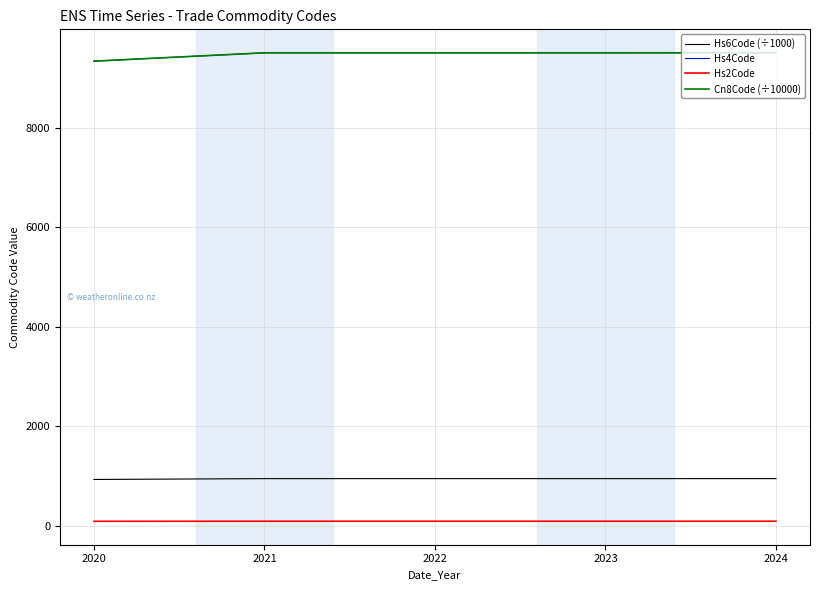

True or false: Hs6Code (÷1000) and Hs2Code cross at least once.

False